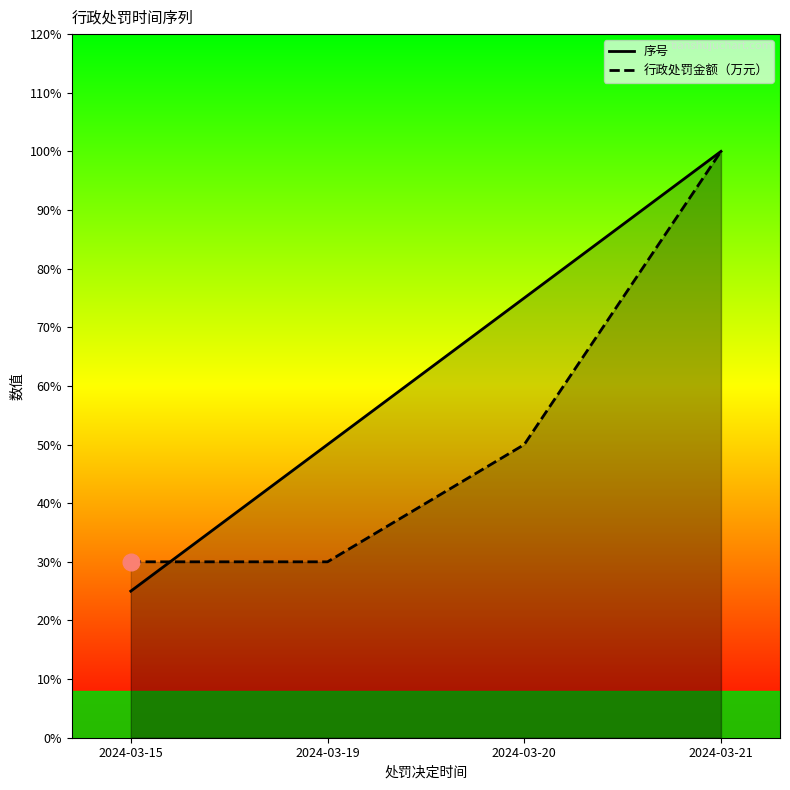

True or false: 序号 and 行政处罚金额（万元） intersect in this chart.

True